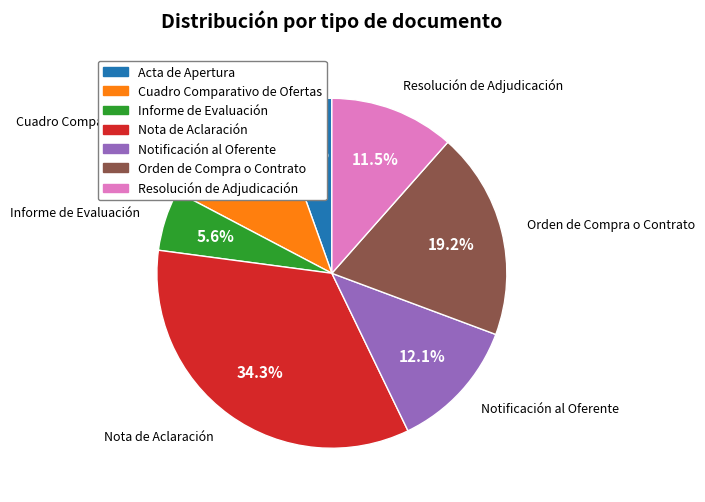

Does any single category account for the majority?

No